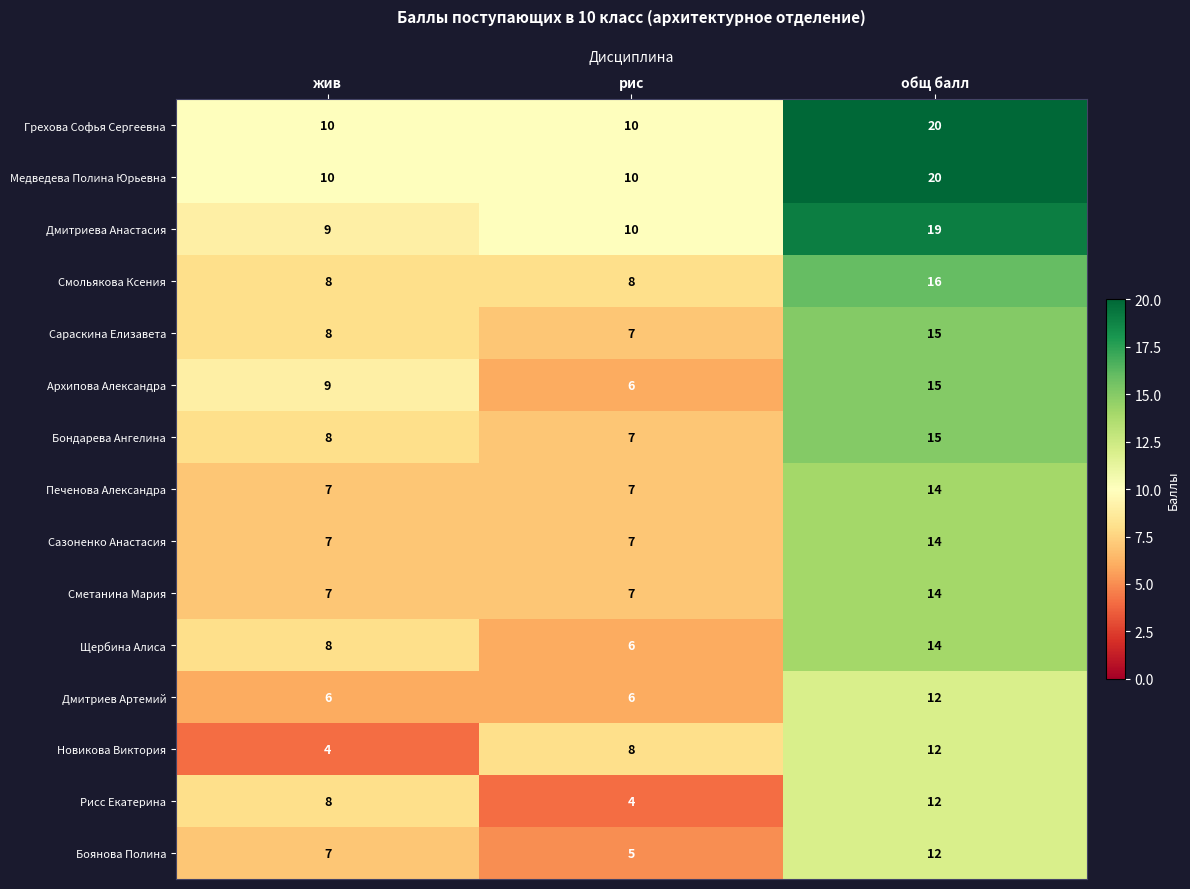

List the labels in order of Бондарева Ангелина value, largest first.

общ балл, жив, рис